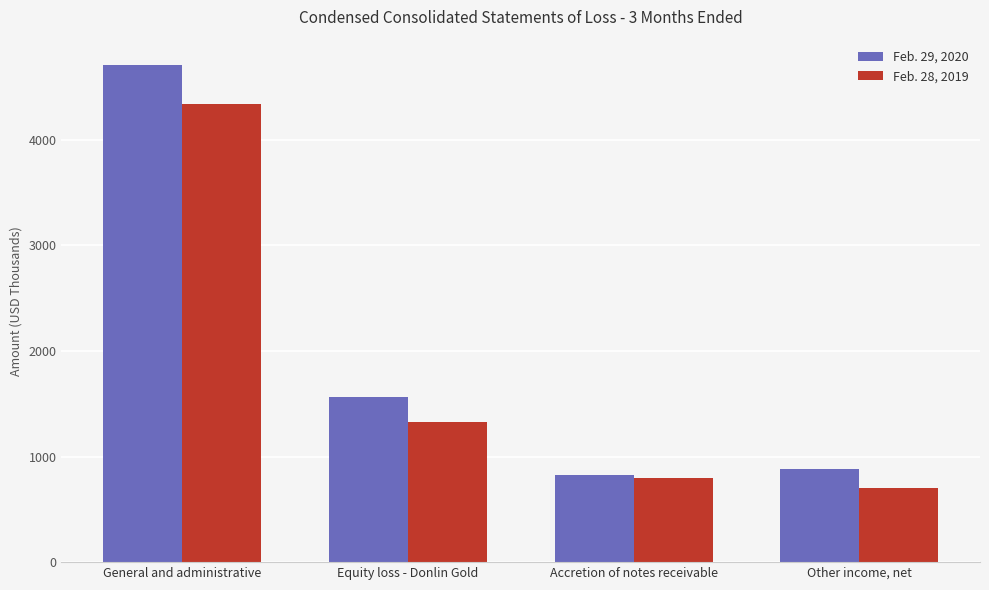

Between General and administrative and Accretion of notes receivable, which series saw the biggest shift?

Feb. 29, 2020